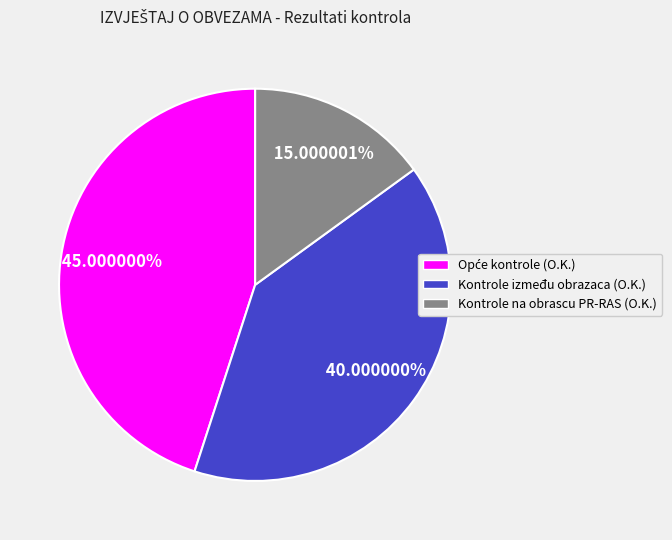

Is there a majority slice in this chart?

No